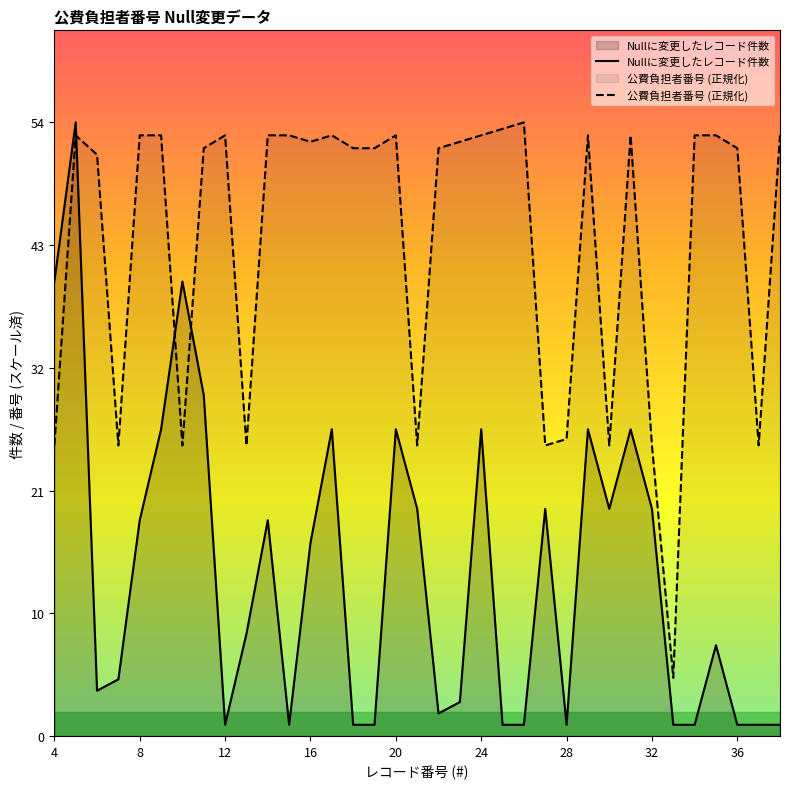

True or false: Nullに変更したレコード件数 has a value of 27.0 at 17.

True